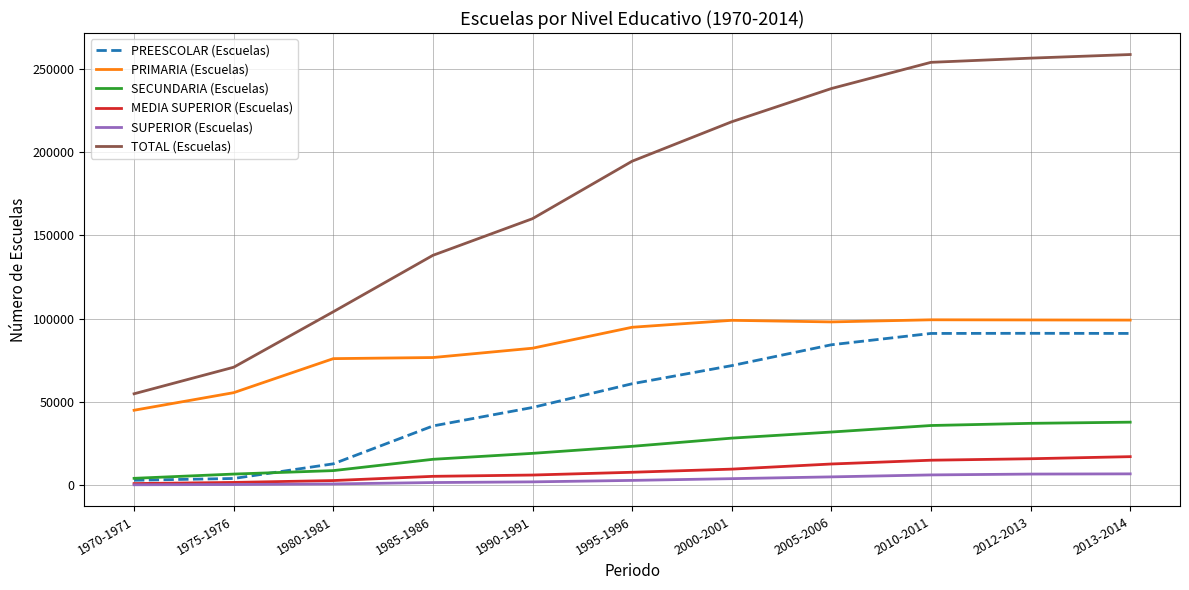

What is the maximum value shown in the chart?

258401